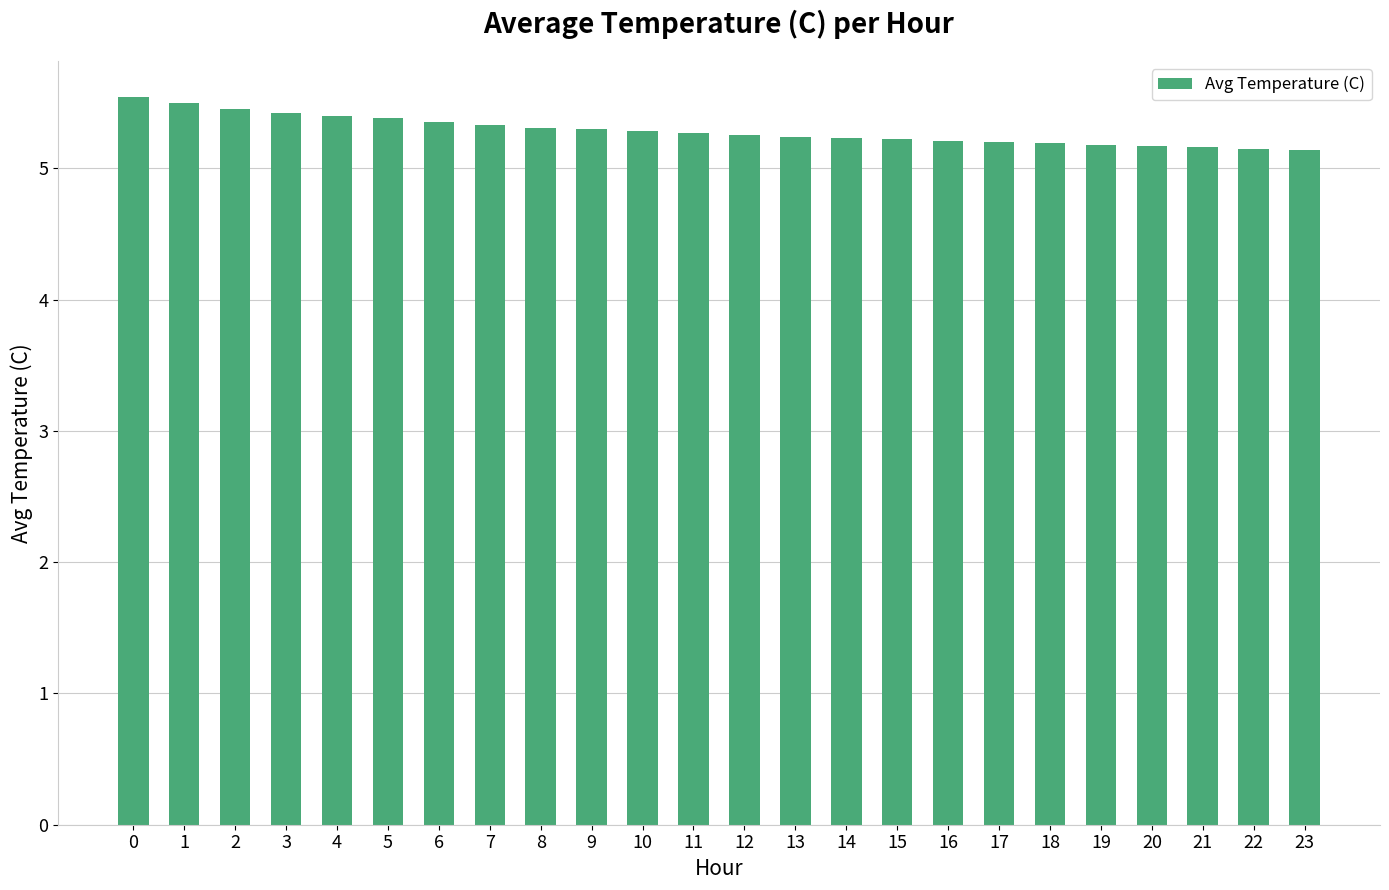

What is the value of the 6th bar from the left?

5.4